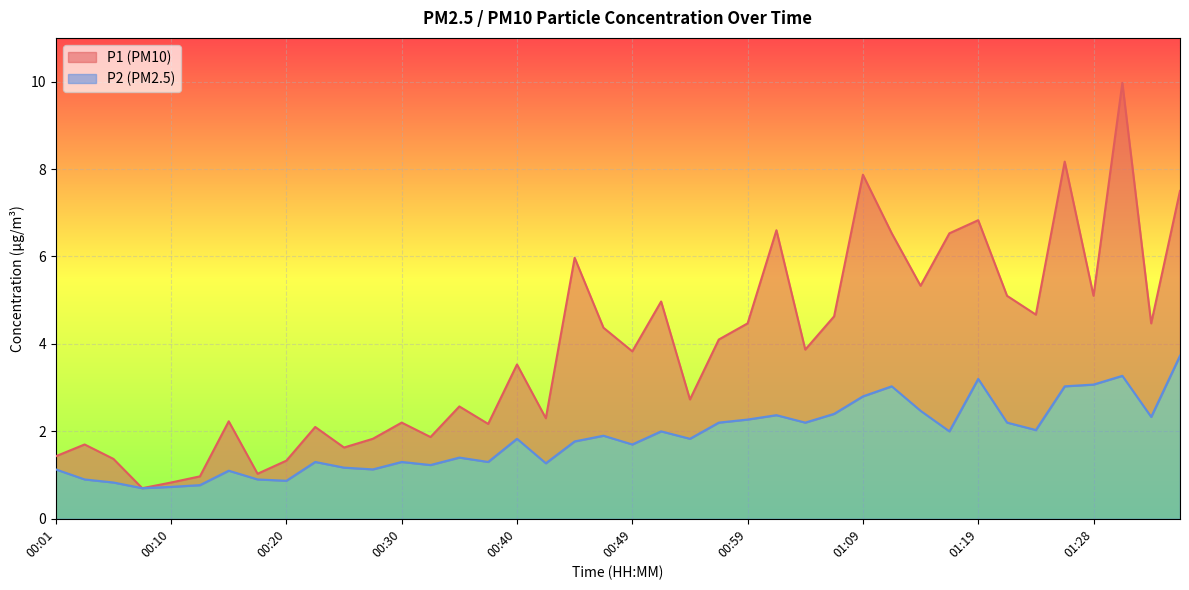

What is the difference between the highest and lowest values at 00:57?

1.9